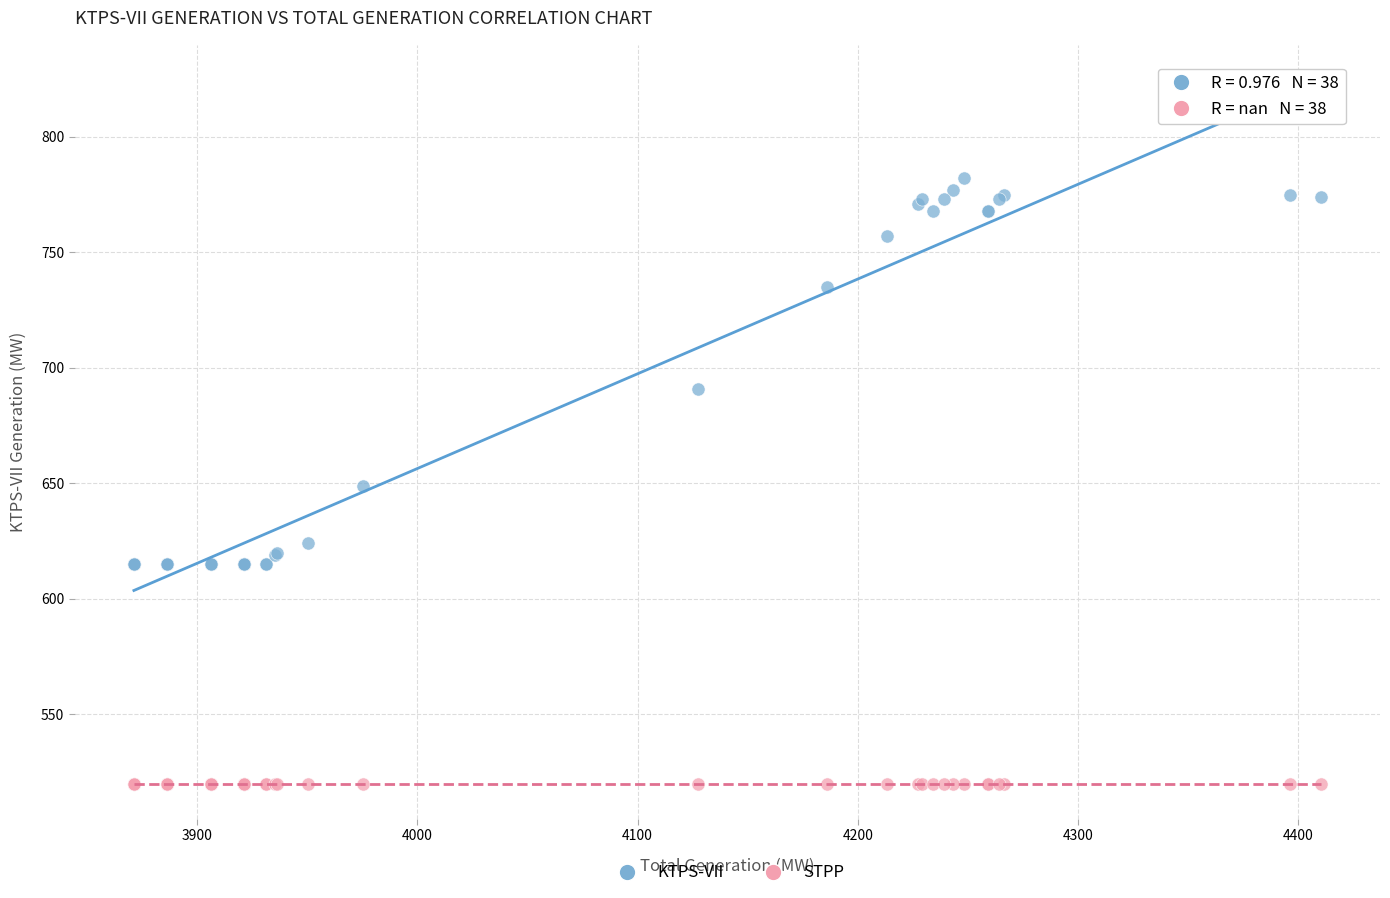

In the KTPS-VII series, what Y value is closest to 698?

691